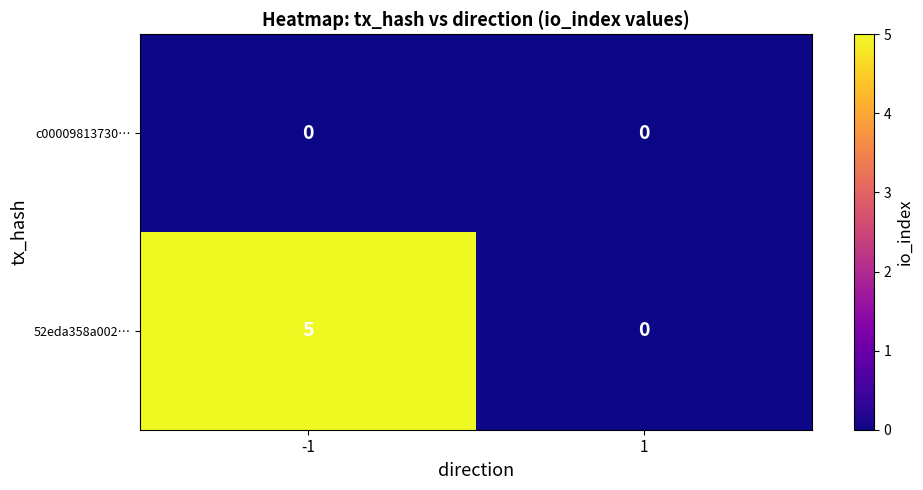

Which category has the highest value across all series?

-1